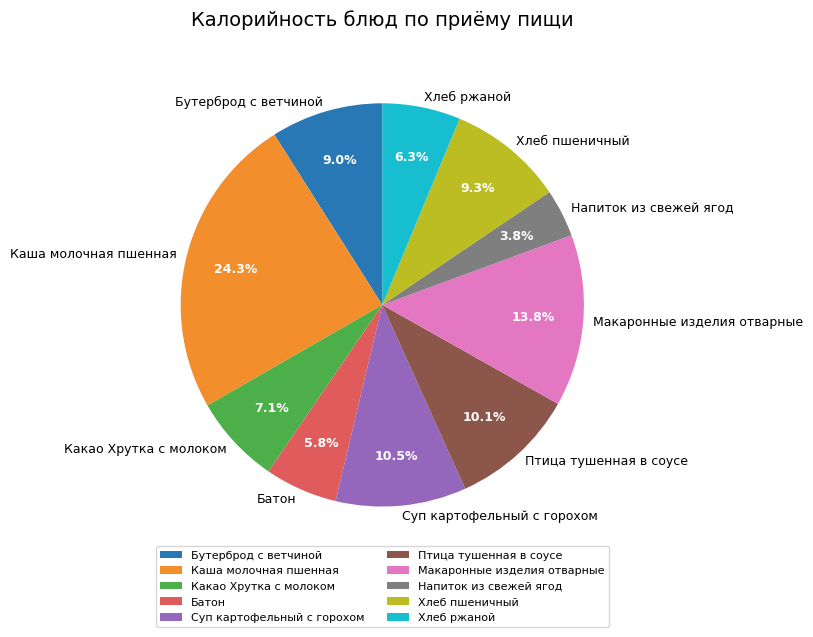

Between Какао Хрутка с молоком and Напиток из свежей ягод, which is larger?

Какао Хрутка с молоком